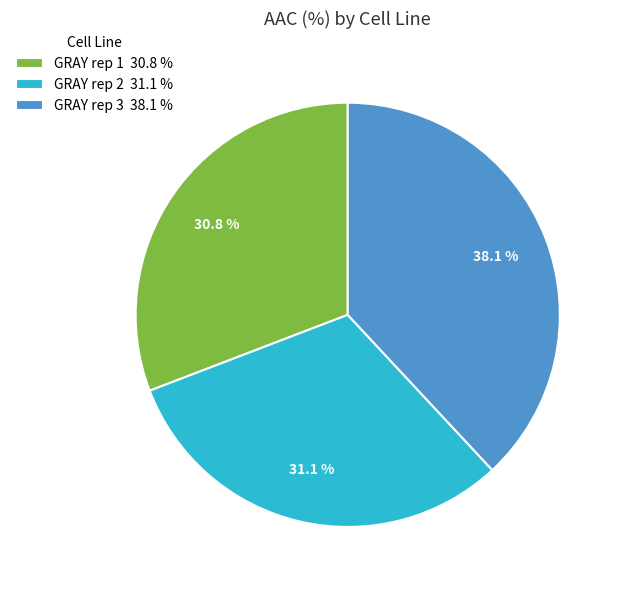

Does GRAY rep 1 represent more than half of the total?

No